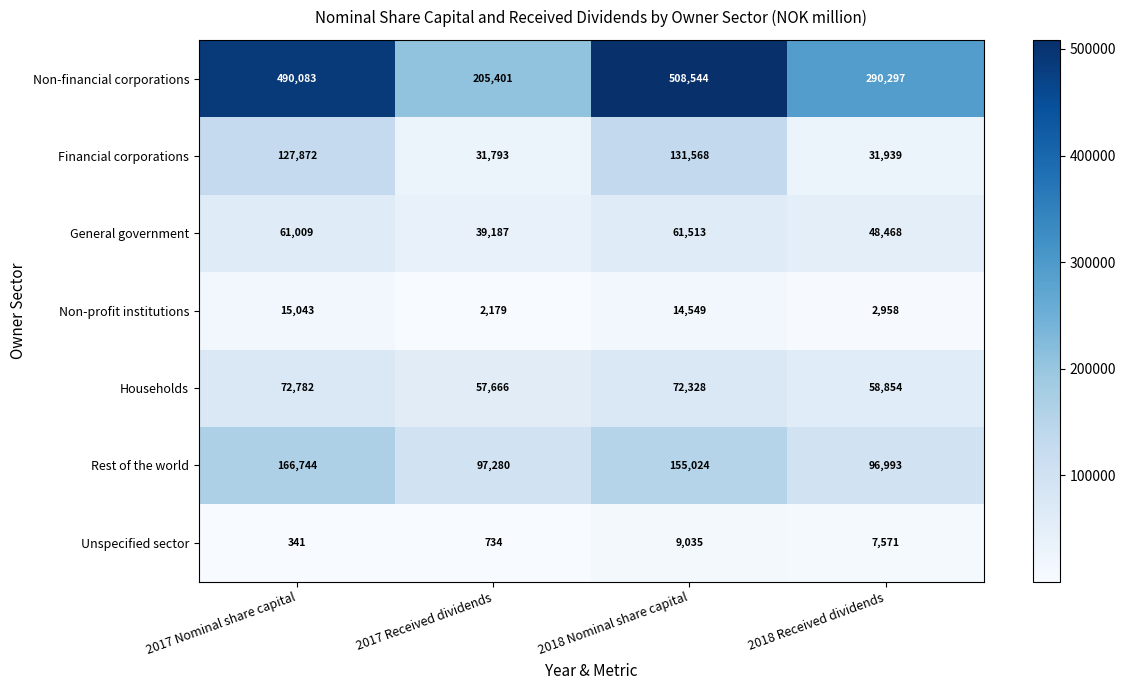

At how many categories does at least one series exceed 216009?

3